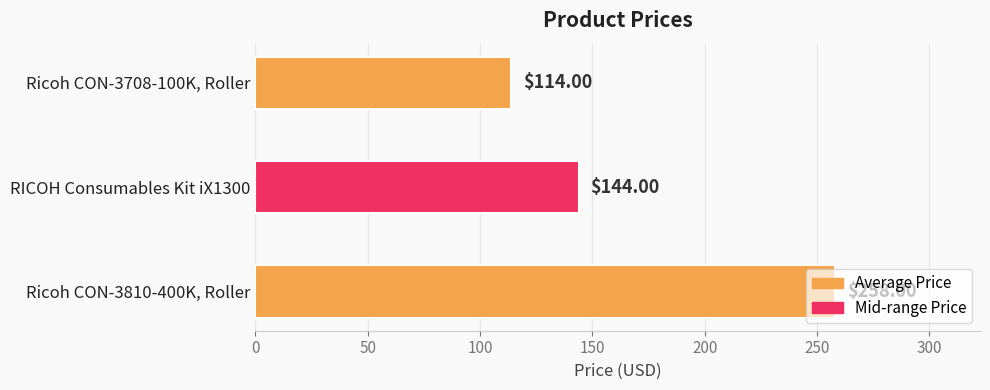

What is the sum of all values?

516